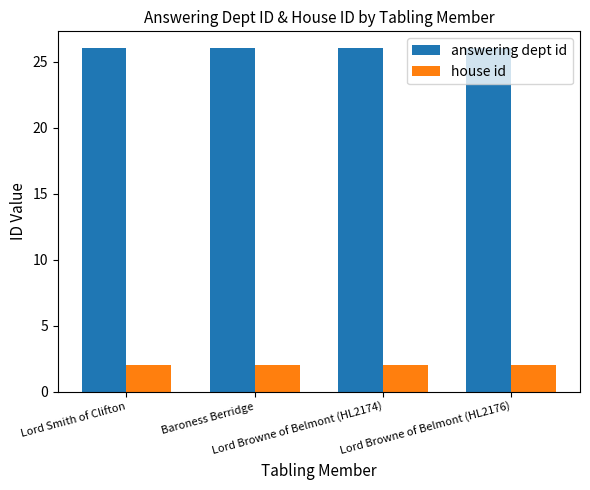

Rank the series by their average value, from lowest to highest.

house id, answering dept id